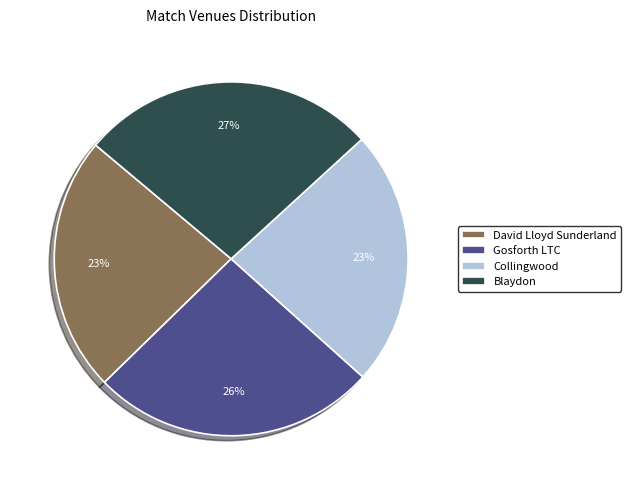

Do Blaydon and Gosforth LTC together represent more than half of the pie?

Yes